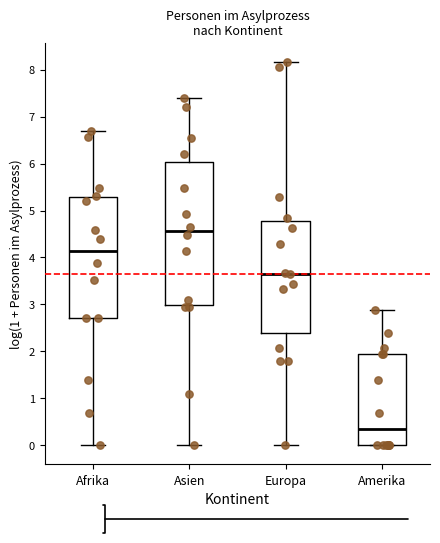

Reading left to right, read every box against the y-axis: the position of its median line, the range the box covers, and the ends of its whiskers. The values are not printed on the chart, so give them approximately, as read against the axis.

Afrika: median 4.1, box 2.7 to 5.3, whiskers 0.0 to 6.7
Asien: median 4.6, box 3.0 to 6.0, whiskers 0.0 to 7.4
Europa: median 3.7, box 2.4 to 4.8, whiskers 0.0 to 8.2
Amerika: median 0.3, box 0.0 to 1.9, whiskers 0.0 to 2.9